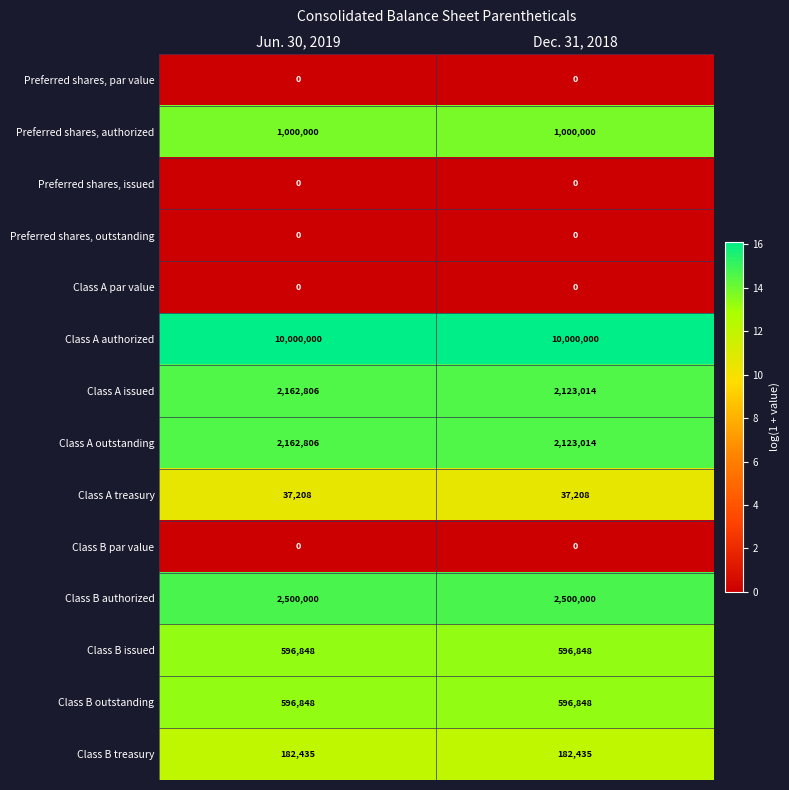

What is the spread (max minus min) of values at Dec. 31, 2018?

10000000